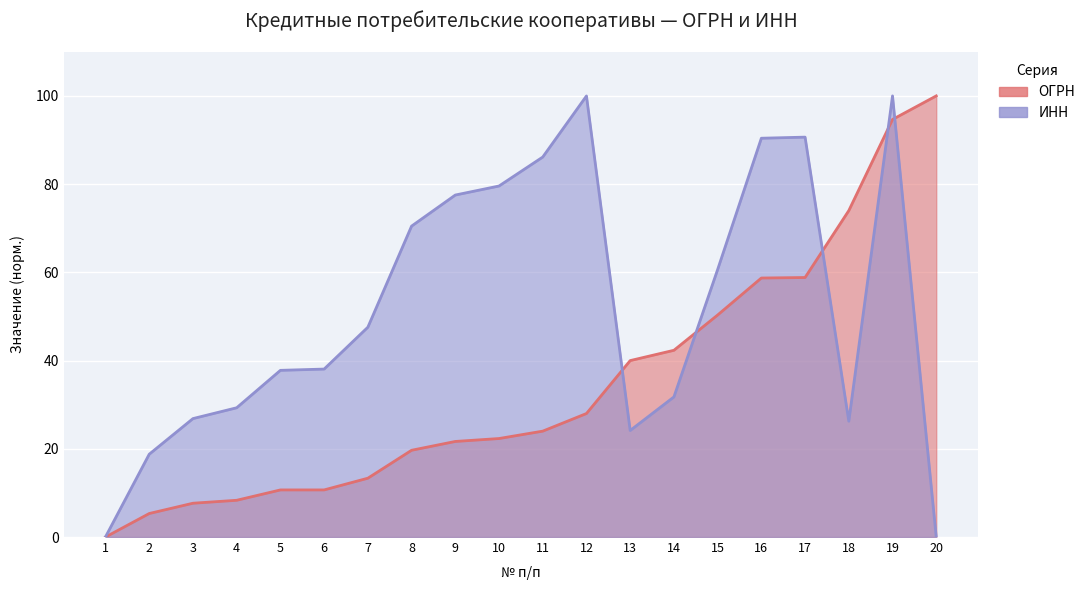

Where is the first local maximum for ИНН?

12